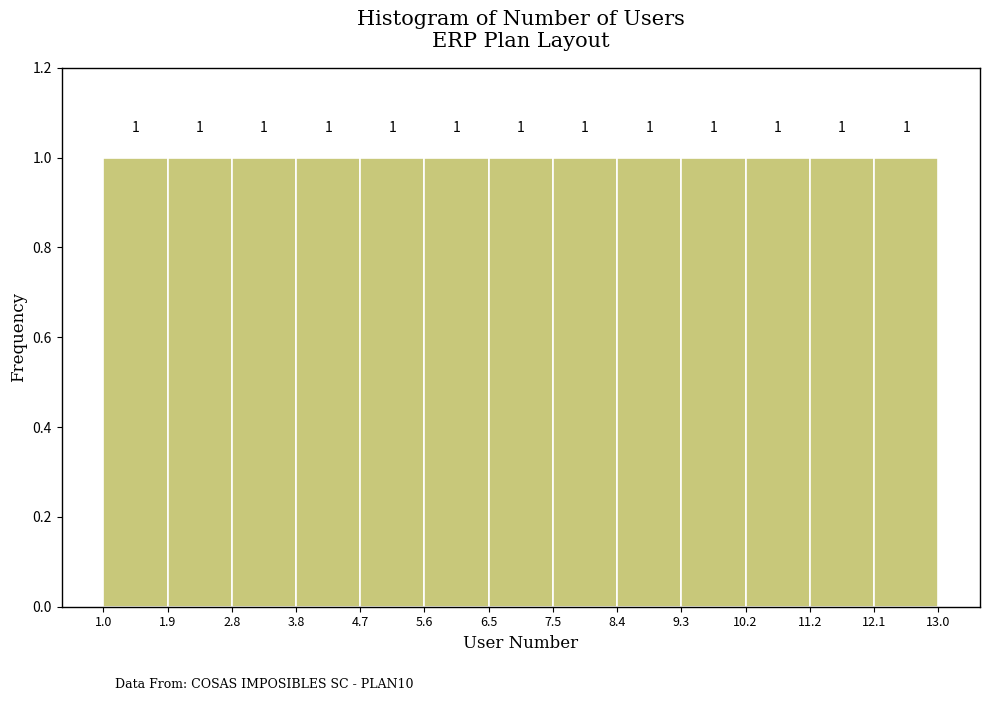

What is the height of the bar covering 1.9 to 2.8 on the x-axis?

1